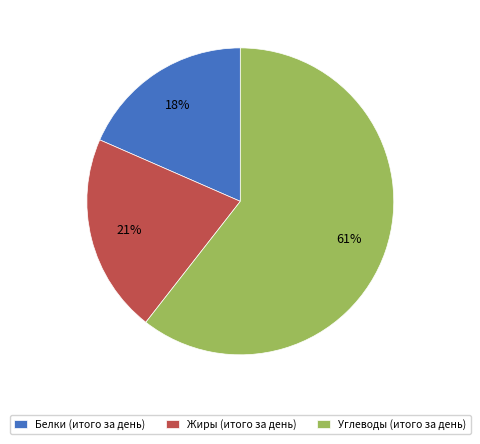

What is the largest slice in the pie chart?

Углеводы (итого за день)